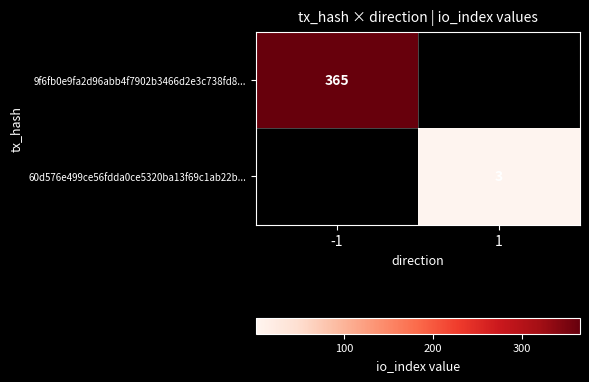

What is the maximum value shown in the chart?

365.0